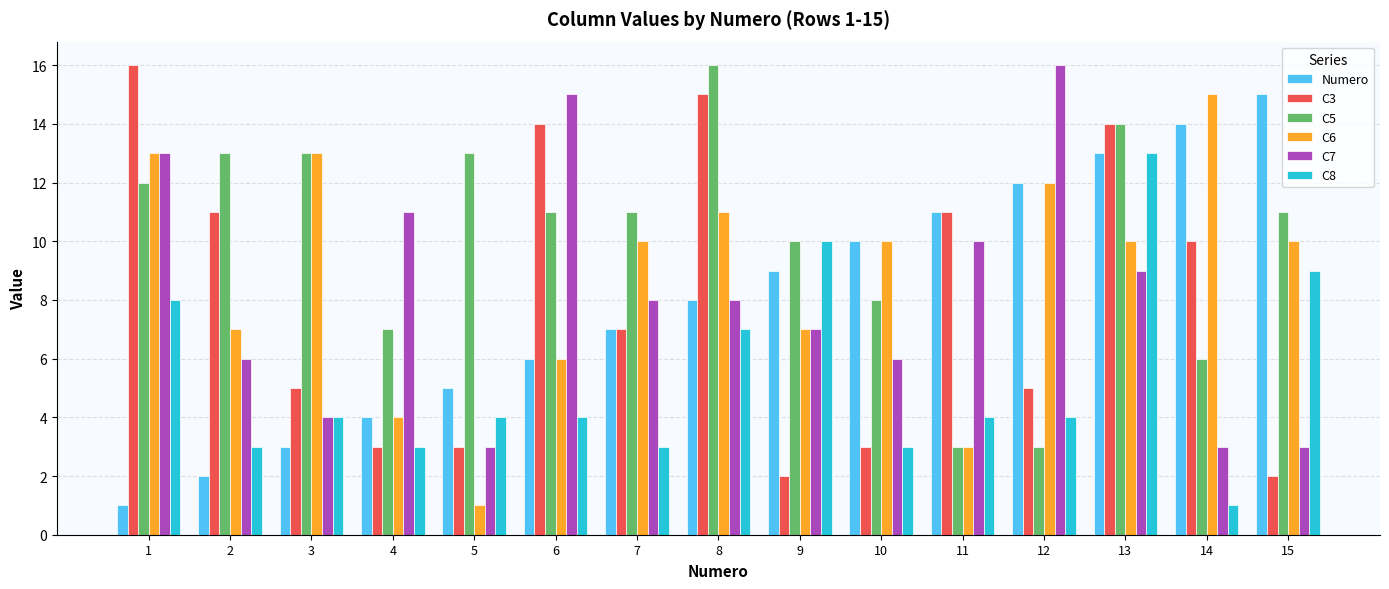

True or false: C7 has a value of 6 at 10.

True